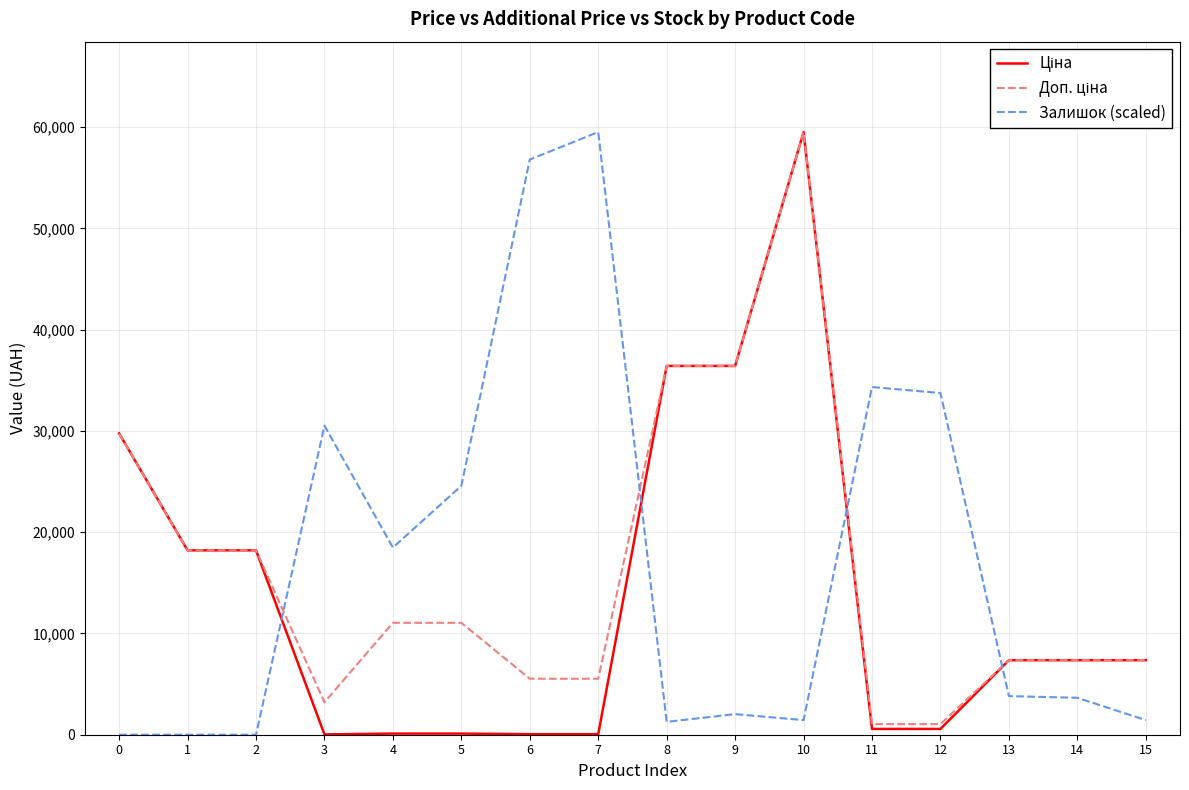

At how many categories does at least one series exceed 10930?

13